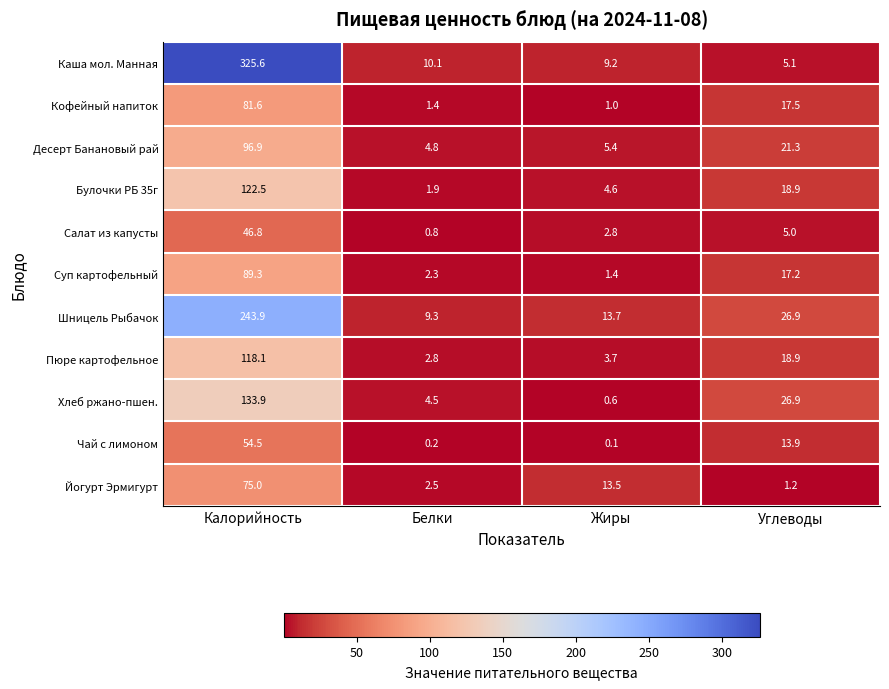

True or false: Шницель Рыбачок has a value of 243.9 at Калорийность.

True